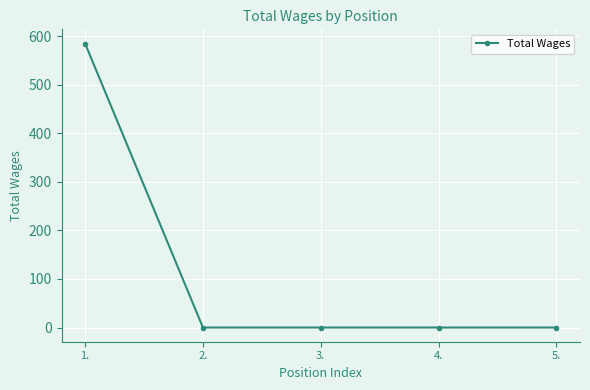

Is it true that the value at 5. is -372?

False